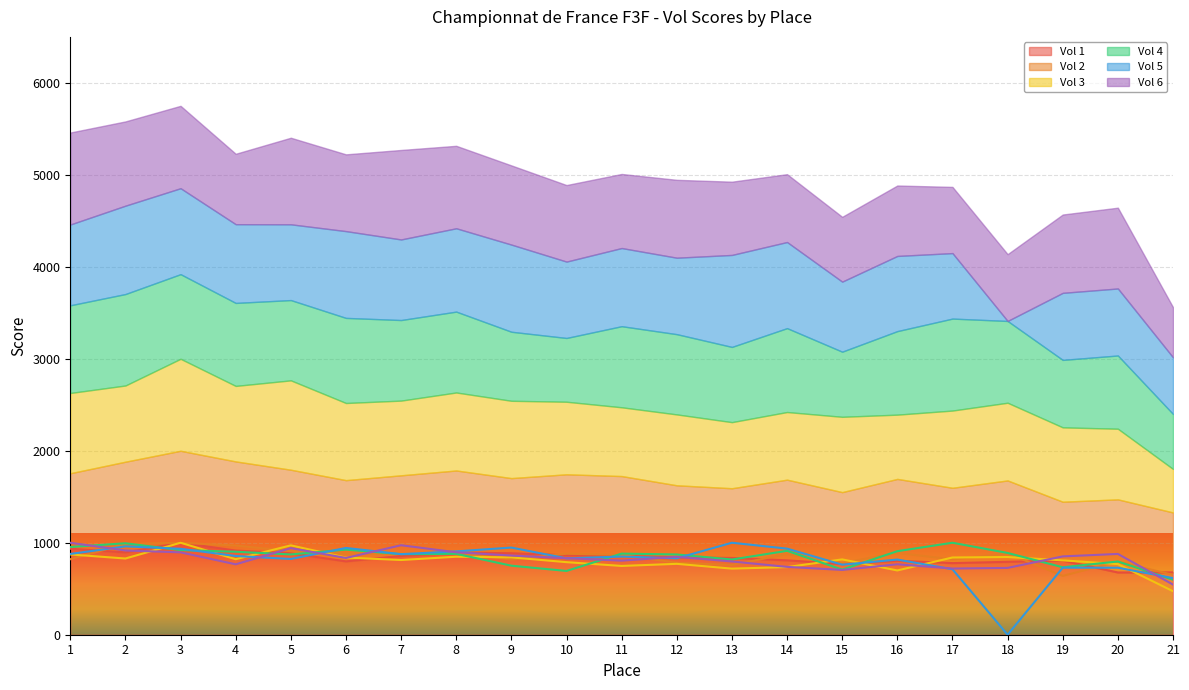

What is the value of the Vol 3 point at the 8th from the left?

848.0